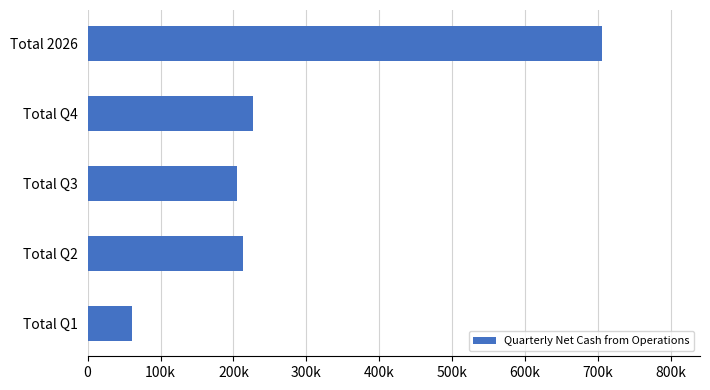

What is the maximum value shown in the chart?

705269.9